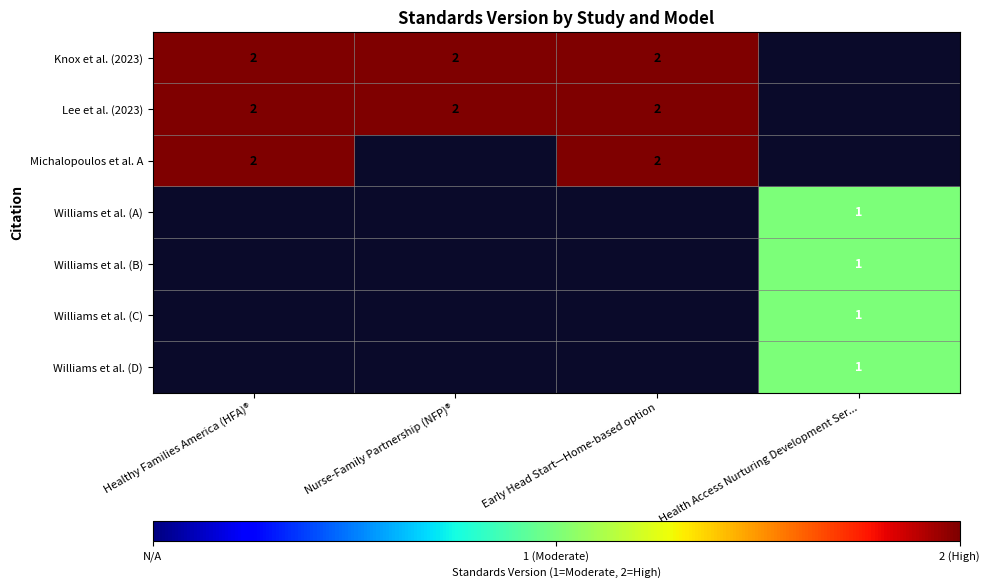

Which has a higher value, Health Access Nurturing Development Ser... or Nurse-Family Partnership (NFP)®?

Nurse-Family Partnership (NFP)®